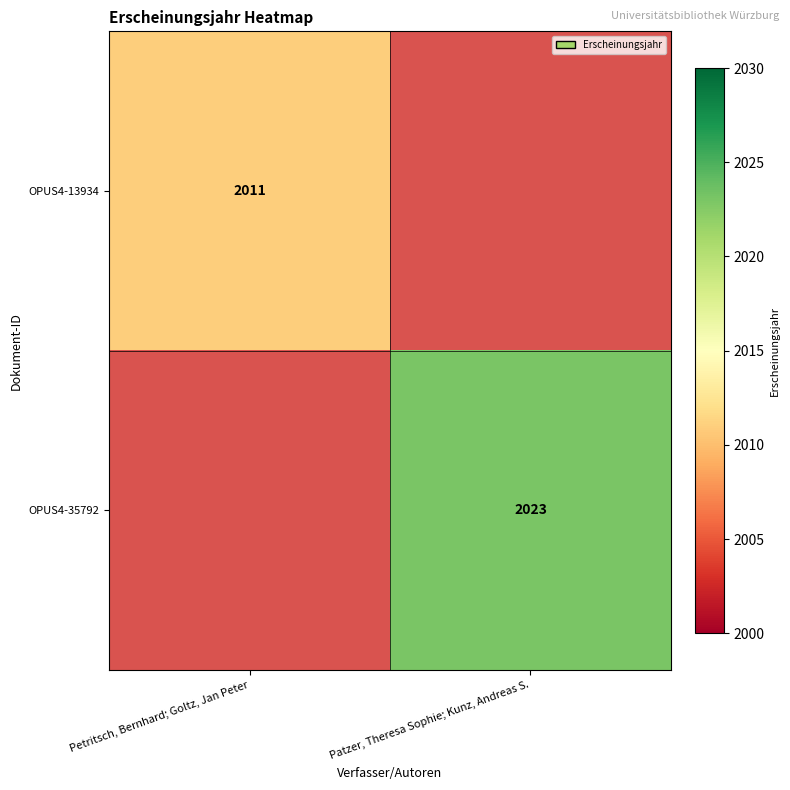

The value of OPUS4-35792 at Patzer, Theresa Sophie; Kunz, Andreas S. is 2023. True or false?

True